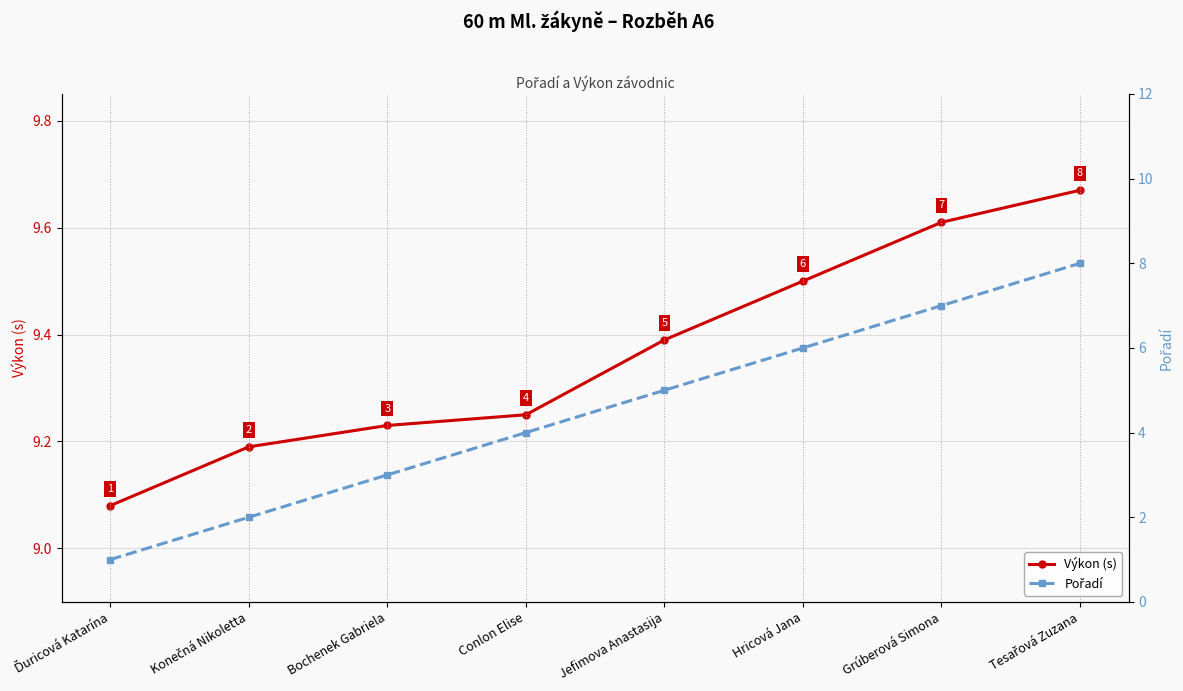

List the series in order of their peak value, lowest first.

Pořadí, Výkon (s)